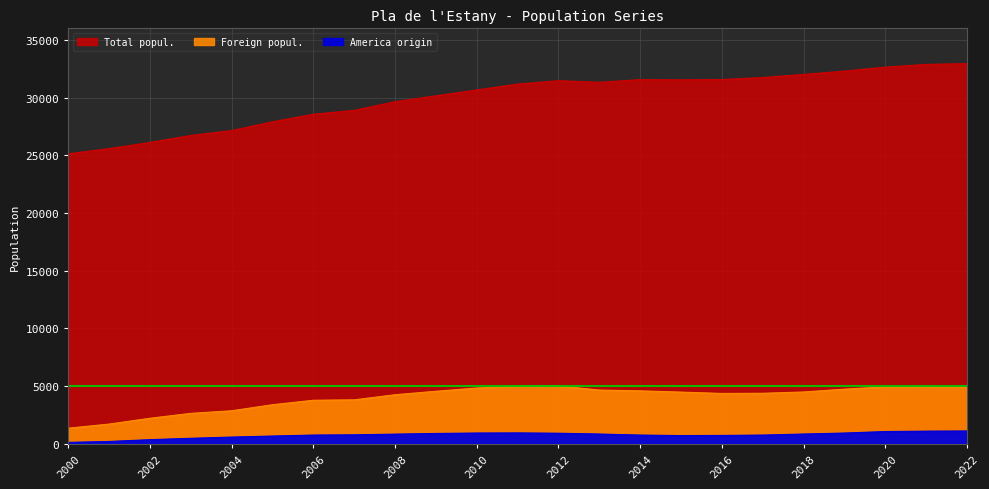

What is the difference between the highest and lowest values at 2007?

28114